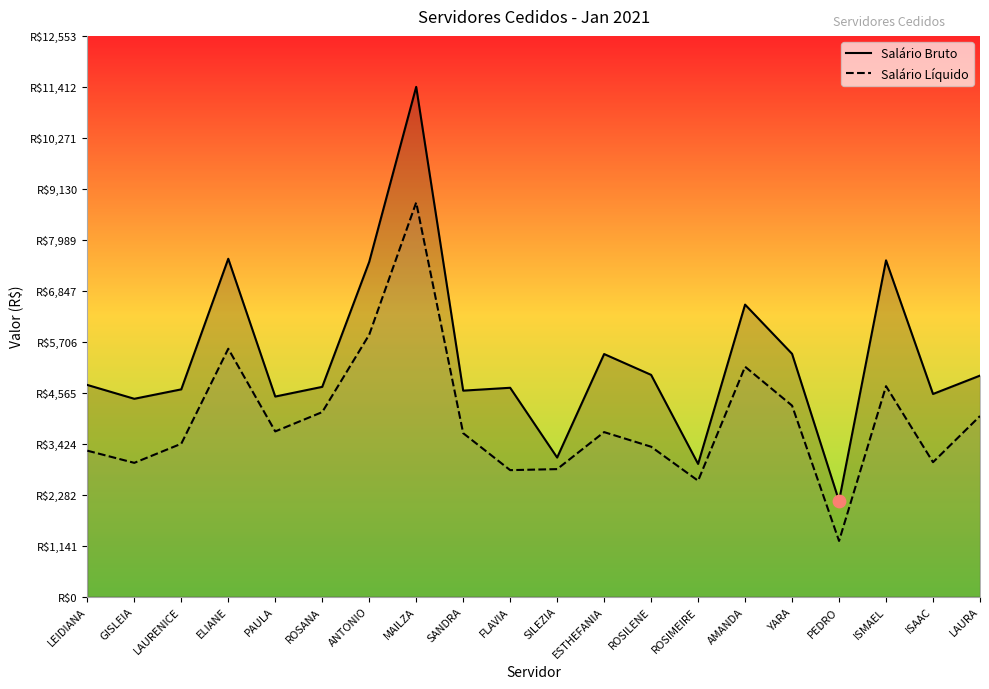

At how many categories does at least one series exceed 1485?

20